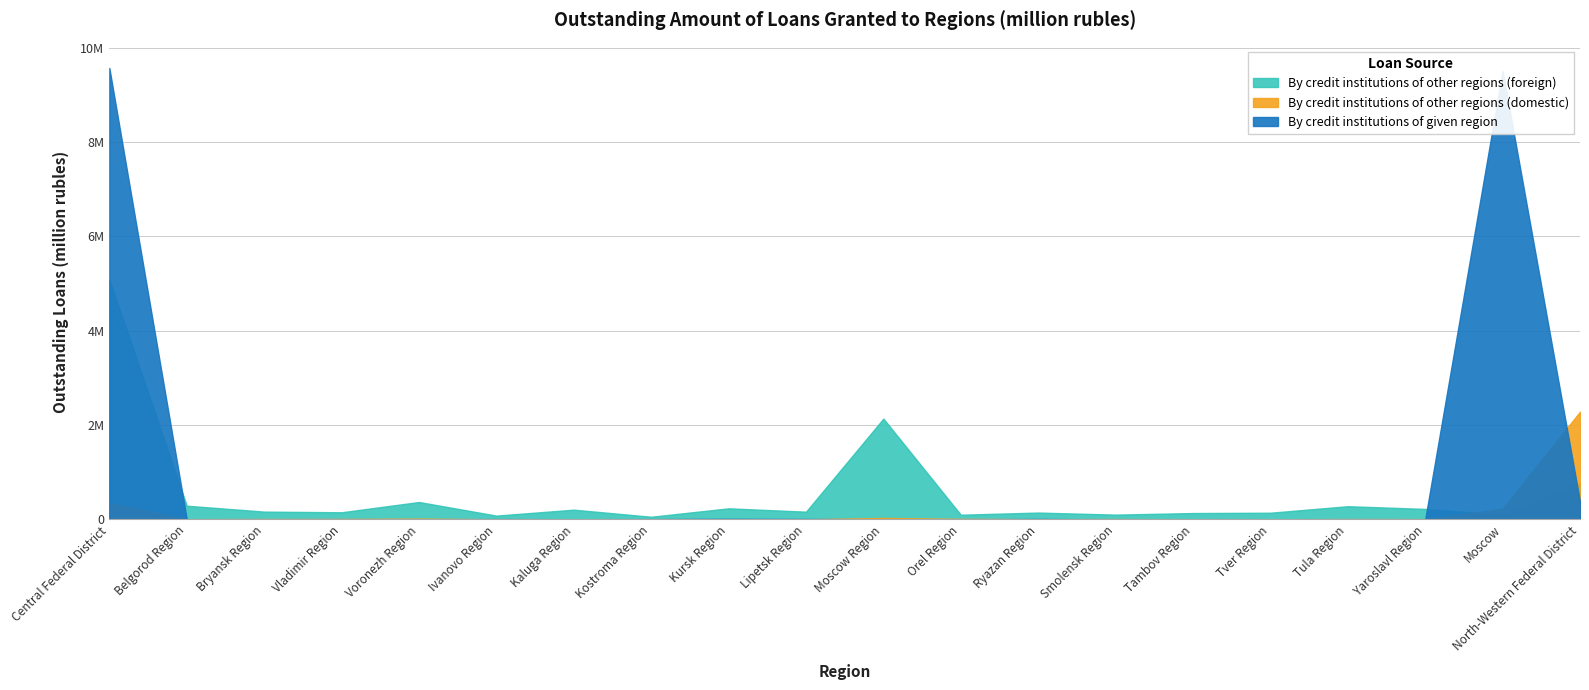

What is the spread (max minus min) of values at Moscow Region?

2134955